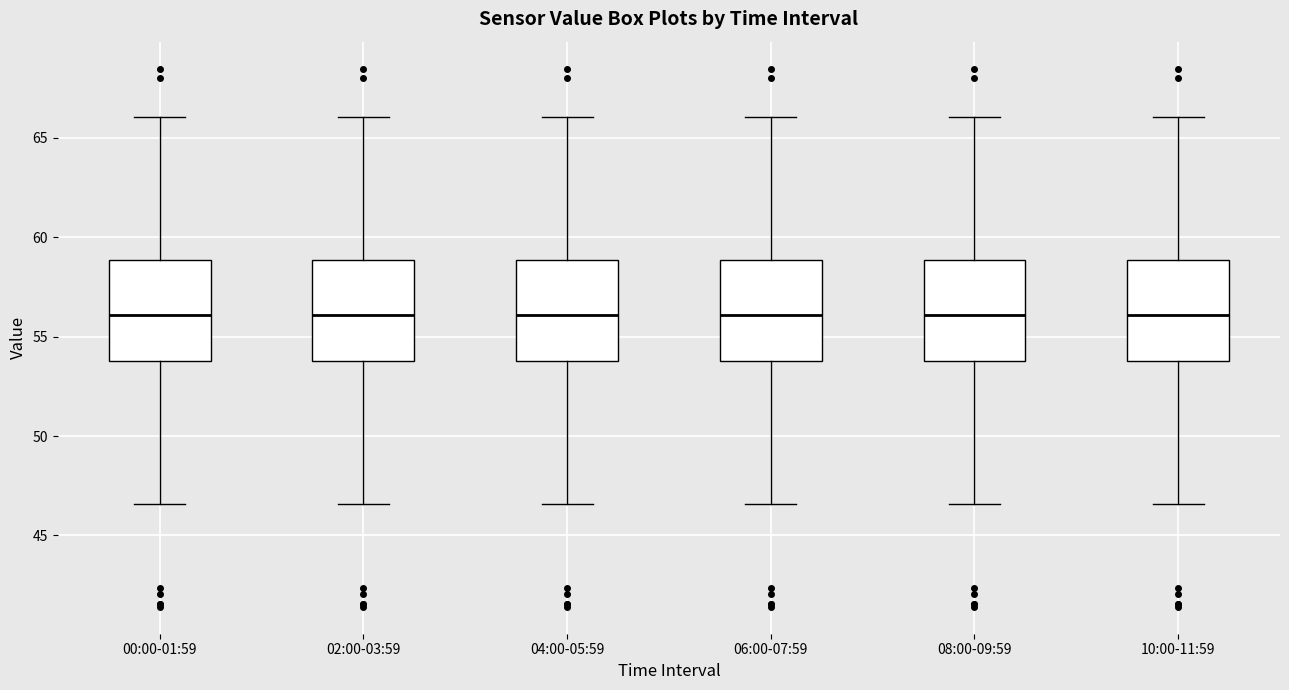

Where does the upper whisker of the box for 04:00-05:59 end on the y-axis? The values are not printed on the chart, so give them approximately, as read against the axis.

66.0